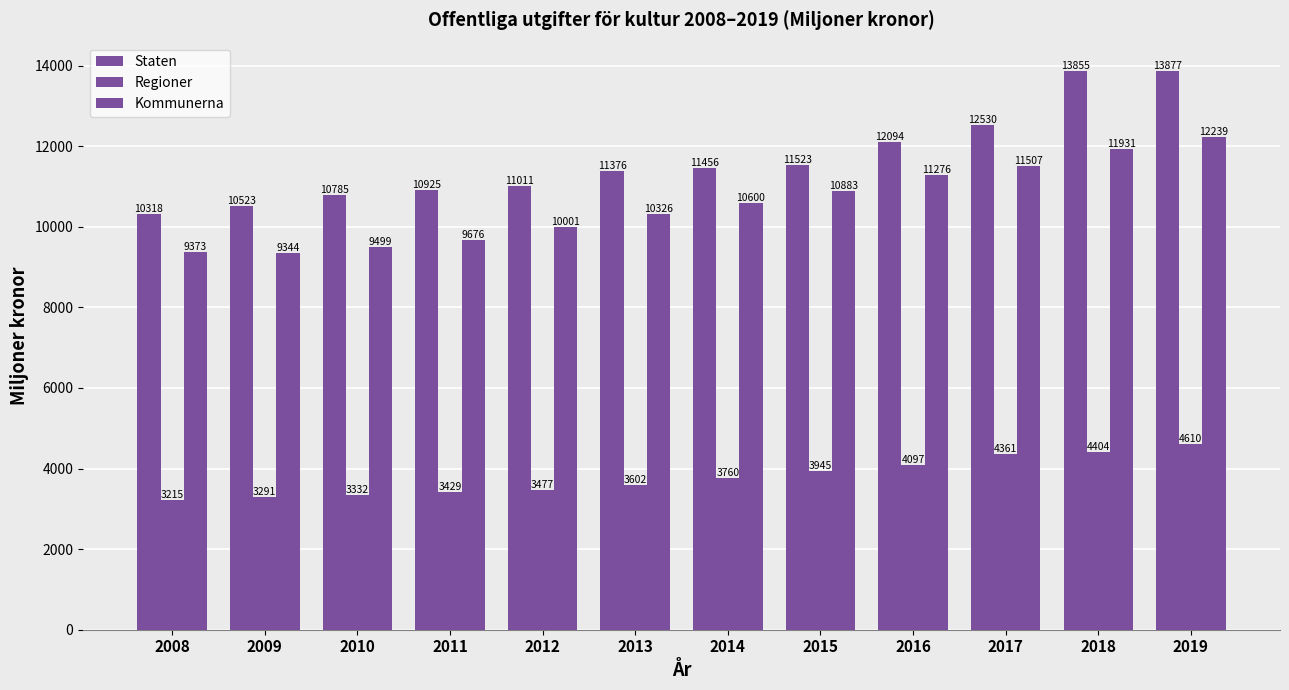

What is the difference between the highest and lowest values at 2016?

7997